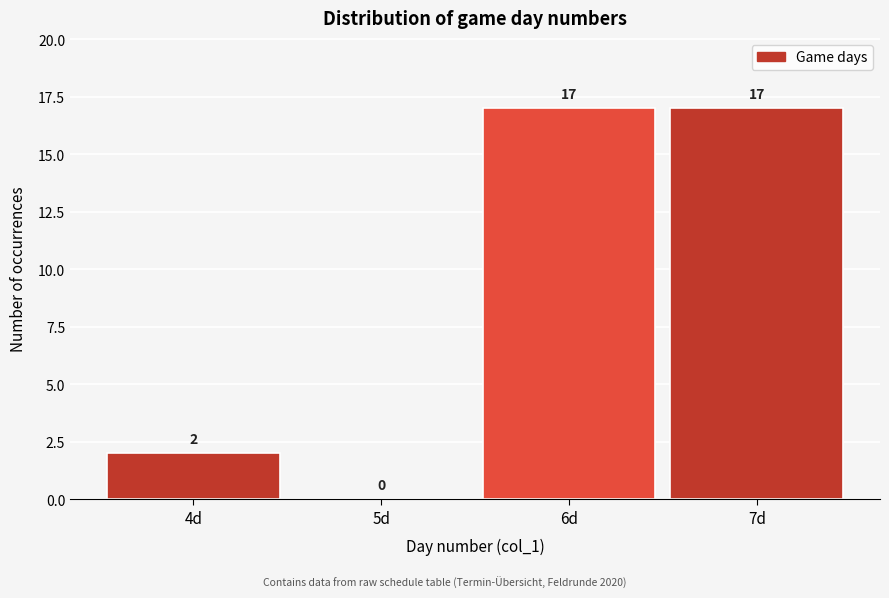

Reading left to right, transcribe this chart: for each bar, give the range it covers on the x-axis and its height.

3.5 to 4.5: 2
4.5 to 5.5: 0
5.5 to 6.5: 17
6.5 to 7.5: 17